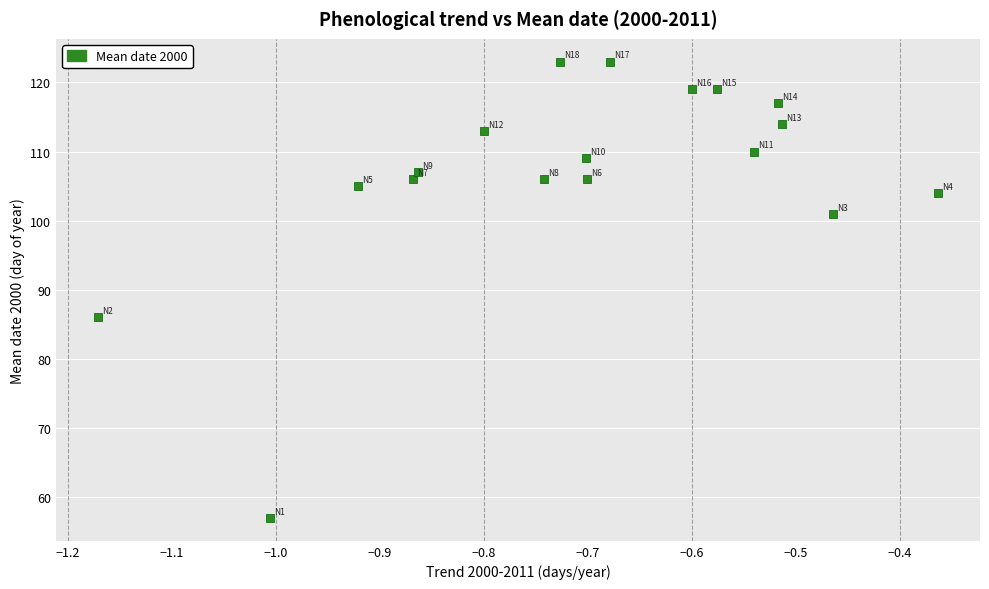

What Y value in the scatter plot is closest to 90?

86